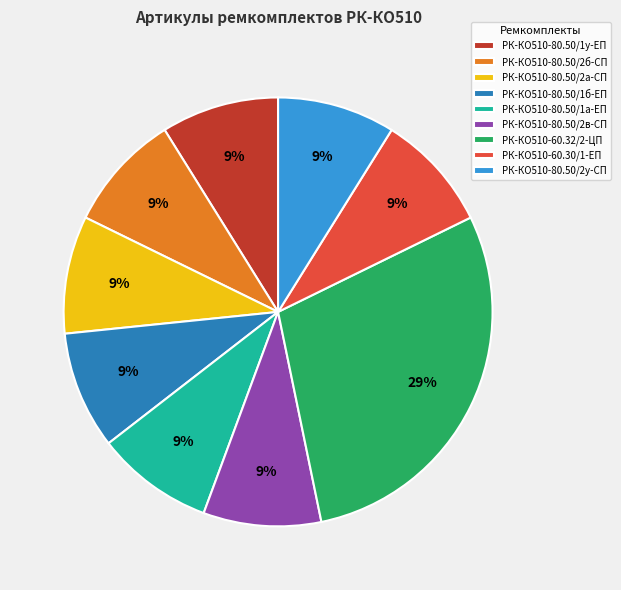

To the nearest percent, what is the combined percentage of РК-КО510-80.50/1а-ЕП and РК-КО510-60.30/1-ЕП?

18%